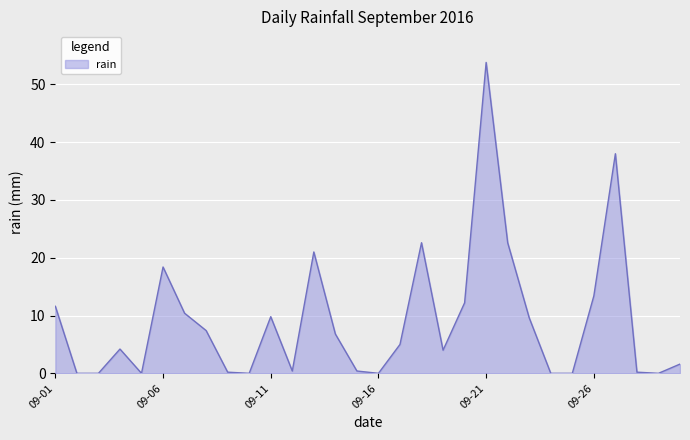

What is the maximum value shown in the chart?

53.8